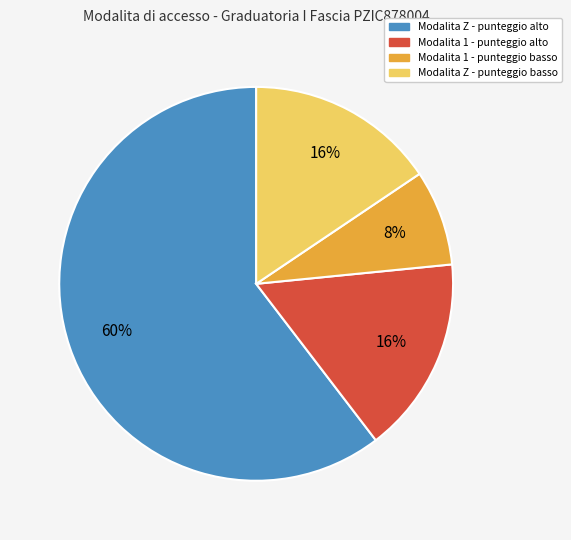

To the nearest percent, what is the average slice percentage?

25%